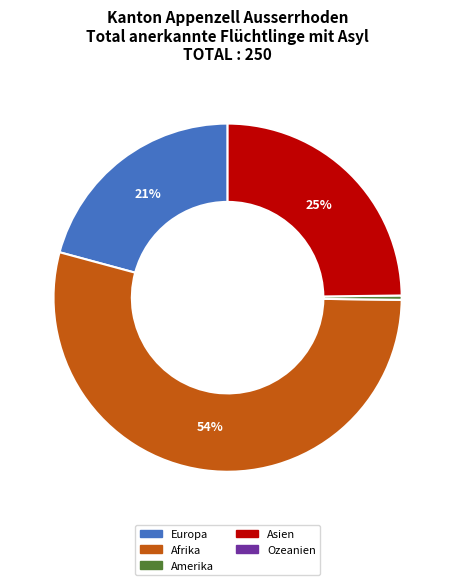

To the nearest percent, what is the average slice percentage?

25%